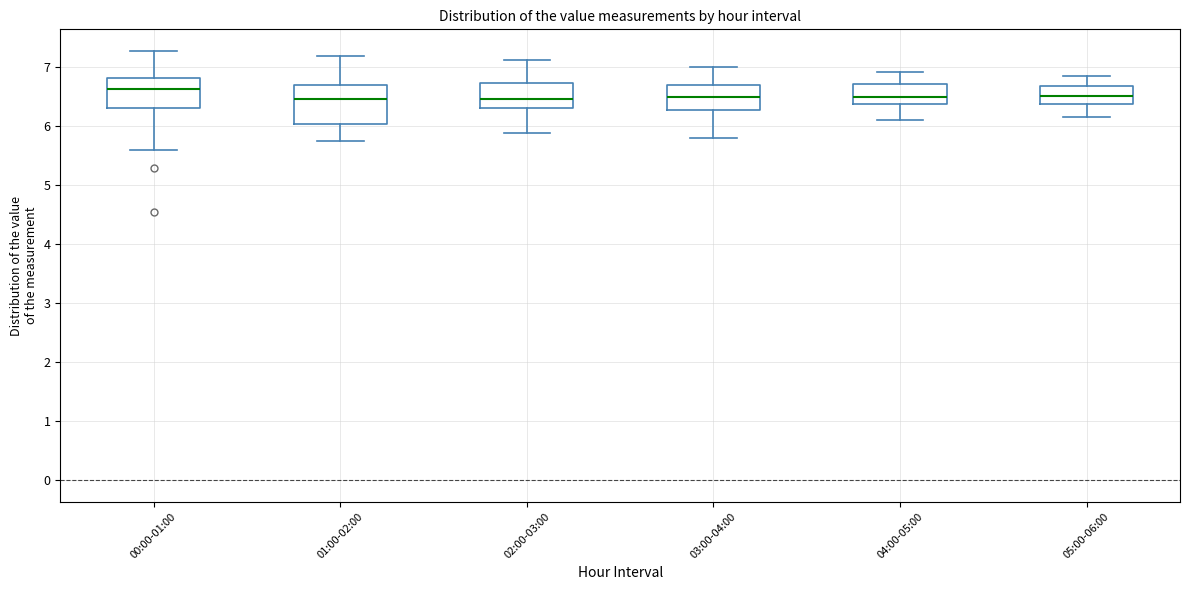

Comparing the boxes themselves (not the whiskers), which one is the tallest?

01:00-02:00